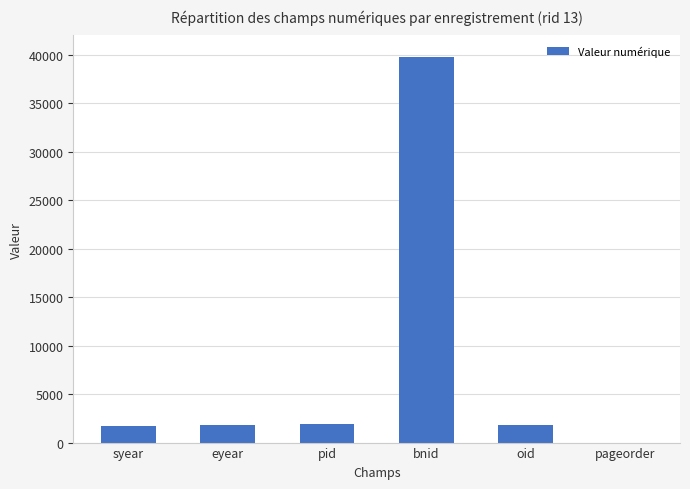

True or false: the data shows 11492 at bnid.

False